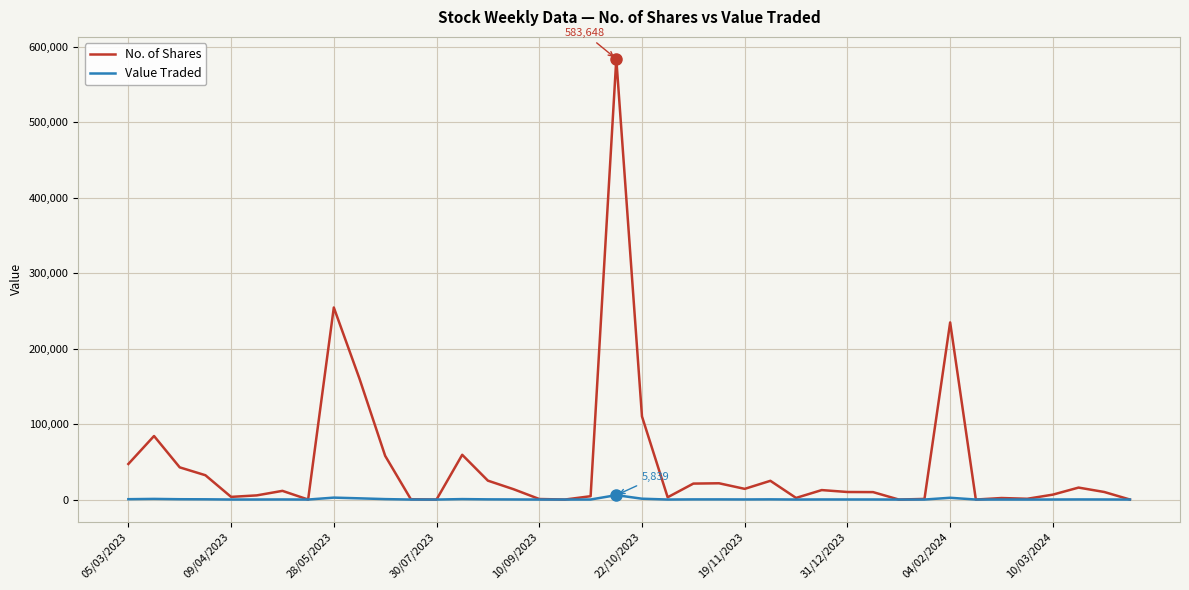

List the series in order of their overall mean, lowest first.

Value Traded, No. of Shares